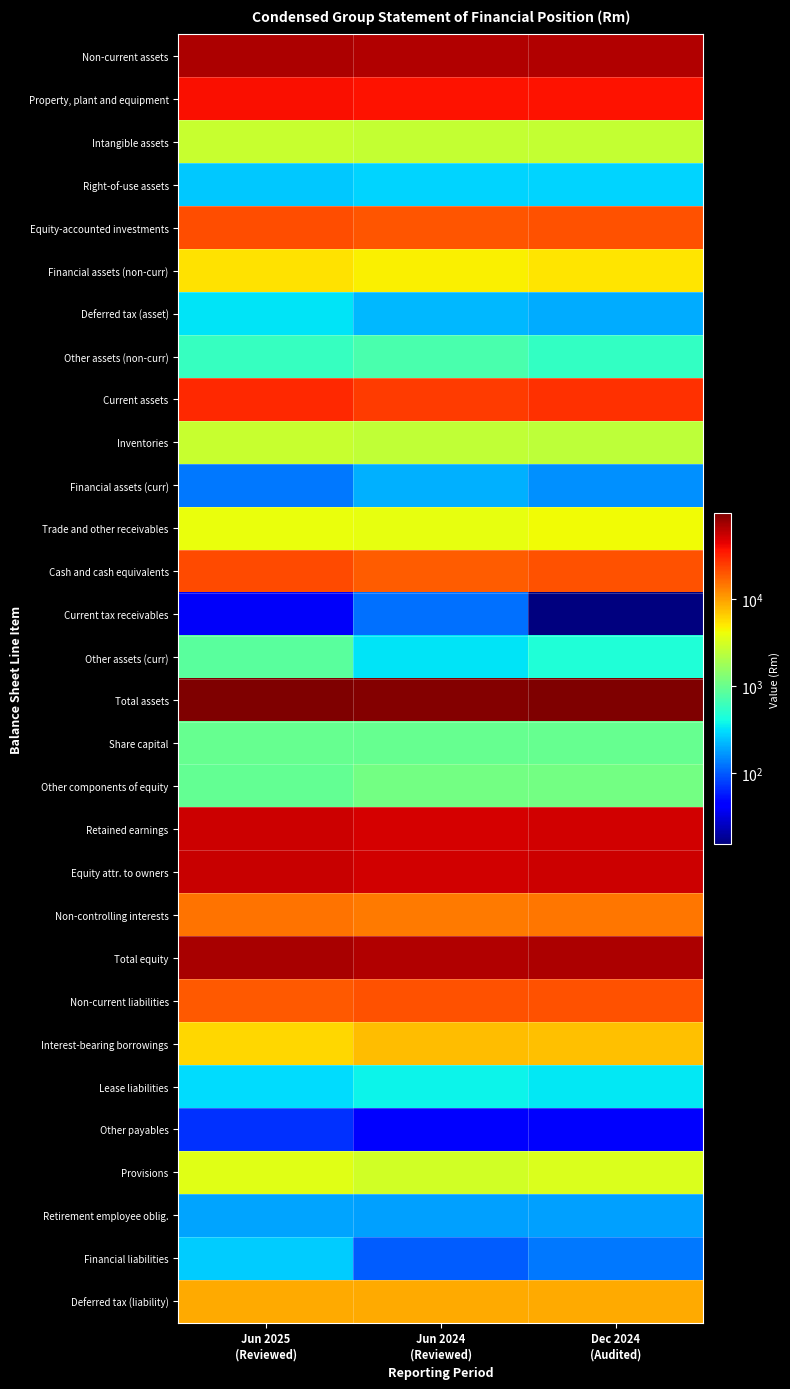

Reading left to right, what are all the values shown in this chart?

Non-current assets: Jun 2025
(Reviewed)=68134	Jun 2024
(Reviewed)=65792	Dec 2024
(Audited)=66799
Property, plant and equipment: Jun 2025
(Reviewed)=37671	Jun 2024
(Reviewed)=37104	Dec 2024
(Audited)=37292
Intangible assets: Jun 2025
(Reviewed)=2681	Jun 2024
(Reviewed)=2660	Dec 2024
(Audited)=2598
Right-of-use assets: Jun 2025
(Reviewed)=256	Jun 2024
(Reviewed)=283	Dec 2024
(Audited)=281
Equity-accounted investments: Jun 2025
(Reviewed)=21158	Jun 2024
(Reviewed)=20037	Dec 2024
(Audited)=20596
Financial assets (non-curr): Jun 2025
(Reviewed)=5457	Jun 2024
(Reviewed)=4763	Dec 2024
(Audited)=5266
Deferred tax (asset): Jun 2025
(Reviewed)=322	Jun 2024
(Reviewed)=225	Dec 2024
(Audited)=197
Other assets (non-curr): Jun 2025
(Reviewed)=589	Jun 2024
(Reviewed)=720	Dec 2024
(Audited)=569
Current assets: Jun 2025
(Reviewed)=29602	Jun 2024
(Reviewed)=25468	Dec 2024
(Audited)=27917
Inventories: Jun 2025
(Reviewed)=2753	Jun 2024
(Reviewed)=2545	Dec 2024
(Audited)=2427
Financial assets (curr): Jun 2025
(Reviewed)=130	Jun 2024
(Reviewed)=205	Dec 2024
(Audited)=159
Trade and other receivables: Jun 2025
(Reviewed)=3920	Jun 2024
(Reviewed)=3778	Dec 2024
(Audited)=4230
Cash and cash equivalents: Jun 2025
(Reviewed)=21920	Jun 2024
(Reviewed)=18499	Dec 2024
(Audited)=20630
Current tax receivables: Jun 2025
(Reviewed)=39	Jun 2024
(Reviewed)=121	Dec 2024
(Audited)=15
Other assets (curr): Jun 2025
(Reviewed)=840	Jun 2024
(Reviewed)=320	Dec 2024
(Audited)=456
Total assets: Jun 2025
(Reviewed)=97736	Jun 2024
(Reviewed)=91260	Dec 2024
(Audited)=94716
Share capital: Jun 2025
(Reviewed)=972	Jun 2024
(Reviewed)=983	Dec 2024
(Audited)=983
Other components of equity: Jun 2025
(Reviewed)=945	Jun 2024
(Reviewed)=1098	Dec 2024
(Audited)=1119
Retained earnings: Jun 2025
(Reviewed)=53561	Jun 2024
(Reviewed)=49770	Dec 2024
(Audited)=51885
Equity attr. to owners: Jun 2025
(Reviewed)=55478	Jun 2024
(Reviewed)=51851	Dec 2024
(Audited)=53987
Non-controlling interests: Jun 2025
(Reviewed)=15030	Jun 2024
(Reviewed)=13996	Dec 2024
(Audited)=14563
Total equity: Jun 2025
(Reviewed)=70508	Jun 2024
(Reviewed)=65847	Dec 2024
(Audited)=68550
Non-current liabilities: Jun 2025
(Reviewed)=19372	Jun 2024
(Reviewed)=20277	Dec 2024
(Audited)=20351
Interest-bearing borrowings: Jun 2025
(Reviewed)=5871	Jun 2024
(Reviewed)=7479	Dec 2024
(Audited)=7344
Lease liabilities: Jun 2025
(Reviewed)=303	Jun 2024
(Reviewed)=376	Dec 2024
(Audited)=334
Other payables: Jun 2025
(Reviewed)=70	Jun 2024
(Reviewed)=41	Dec 2024
(Audited)=40
Provisions: Jun 2025
(Reviewed)=3521	Jun 2024
(Reviewed)=3015	Dec 2024
(Audited)=3359
Retirement employee oblig.: Jun 2025
(Reviewed)=186	Jun 2024
(Reviewed)=182	Dec 2024
(Audited)=181
Financial liabilities: Jun 2025
(Reviewed)=260	Jun 2024
(Reviewed)=99	Dec 2024
(Audited)=129
Deferred tax (liability): Jun 2025
(Reviewed)=9093	Jun 2024
(Reviewed)=9041	Dec 2024
(Audited)=8926